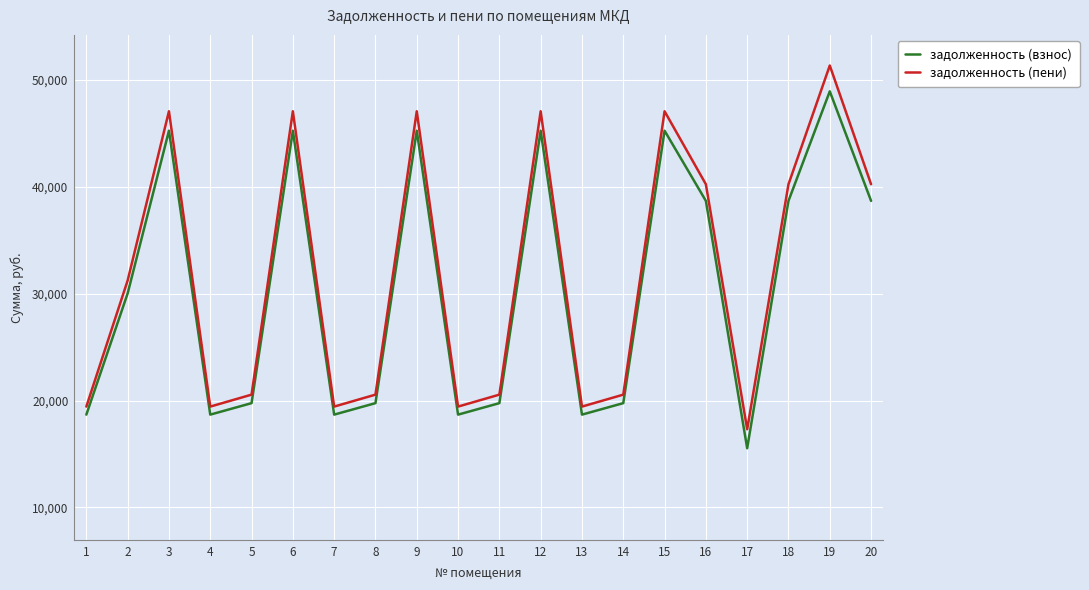

Rank the series by their maximum value, from lowest to highest.

задолженность (взнос), задолженность (пени)